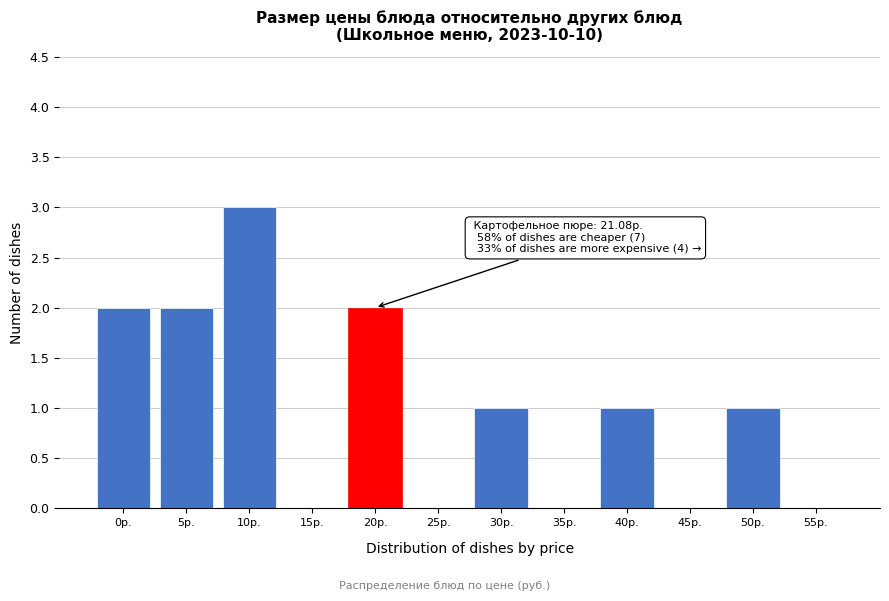

Reading left to right, list all the values displayed in this chart.

0р.=2	5р.=2	10р.=3	15р.=0	20р.=2	25р.=0	30р.=1	35р.=0	40р.=1	45р.=0	50р.=1	55р.=0